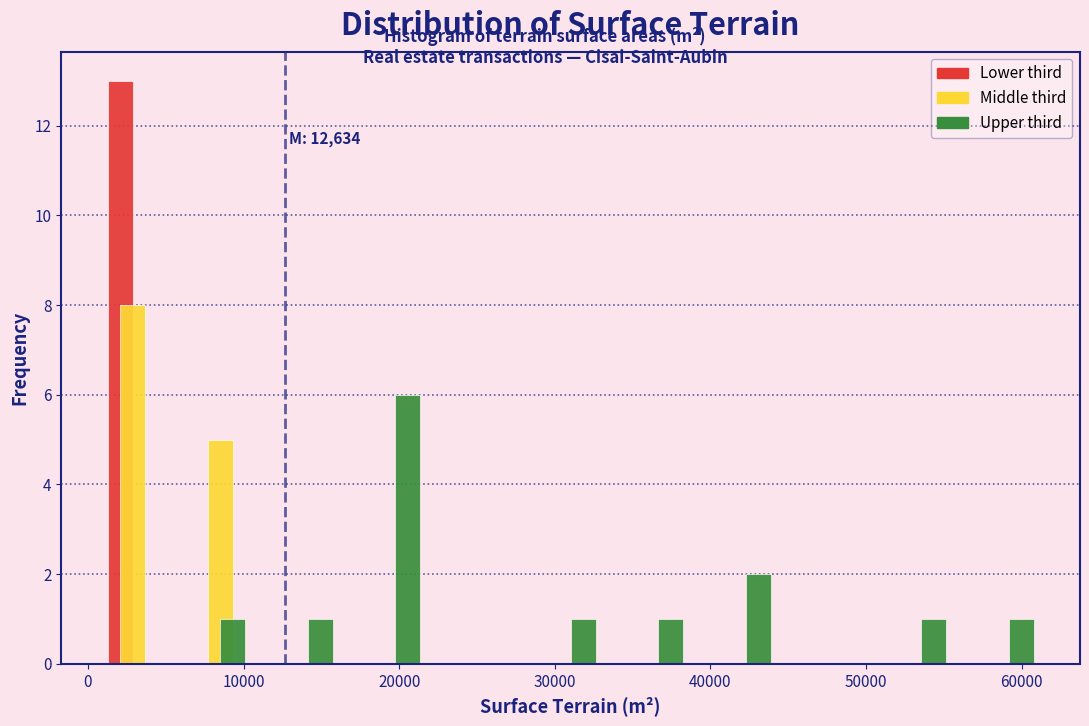

In the Upper third series, which range on the x-axis has the tallest bar?

17000 to 23000